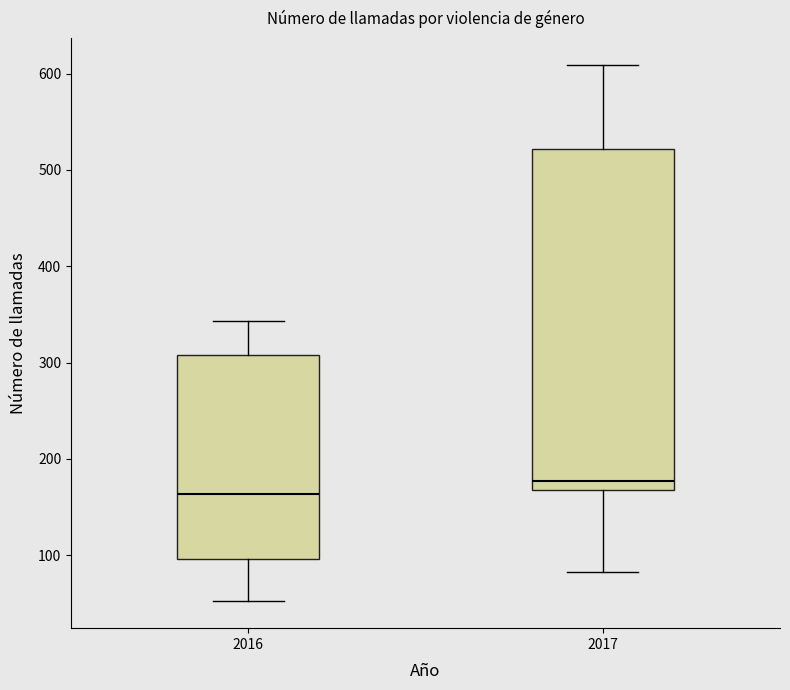

Which box's median line is the highest?

2017